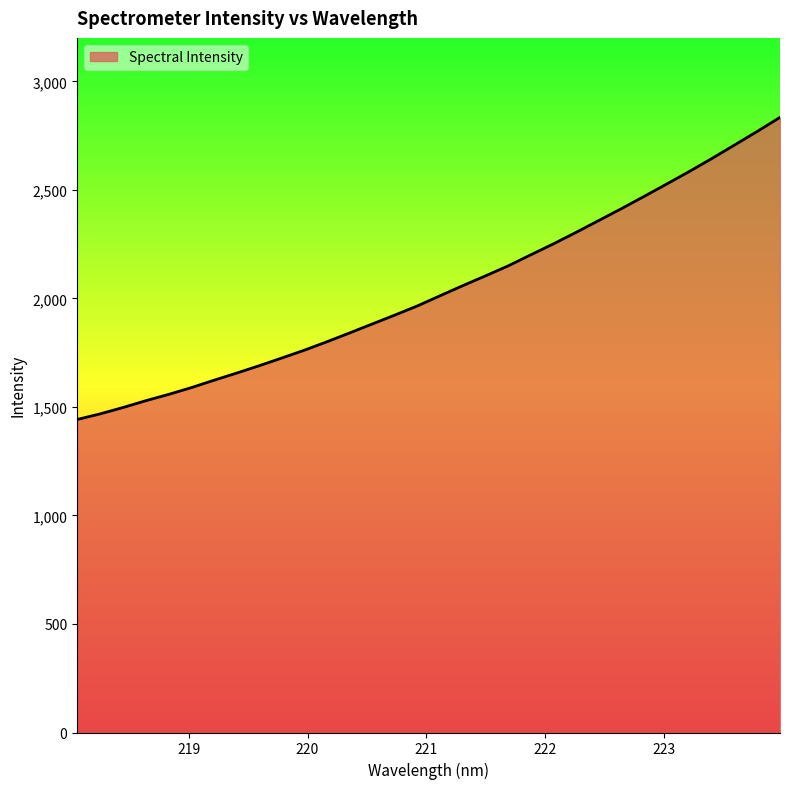

What is the maximum value shown in the chart?

2833.8